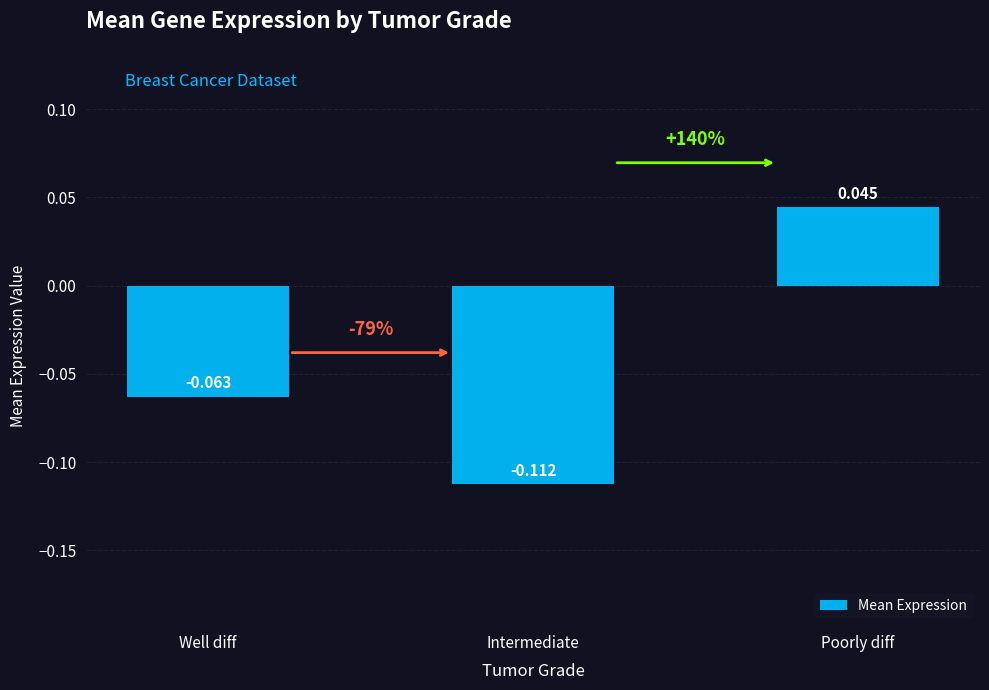

At which category does the chart reach its peak across all series?

Poorly diff